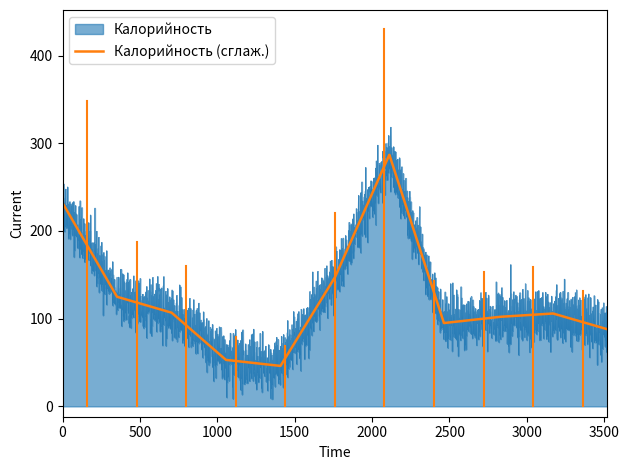

In Калорийность, how many points are higher than both neighbors (excluding endpoints)?

2